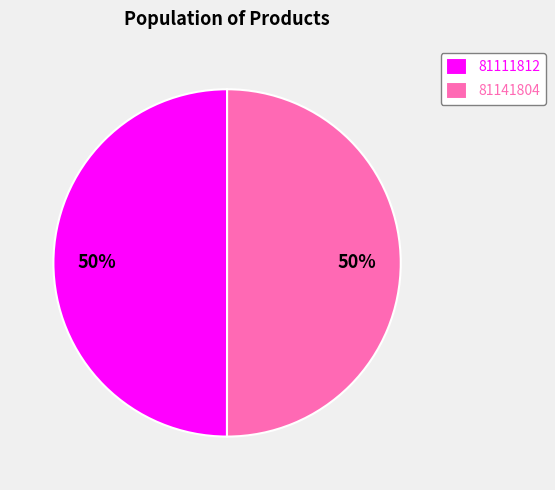

What percentage is the 81141804 slice, to the nearest percent?

50%